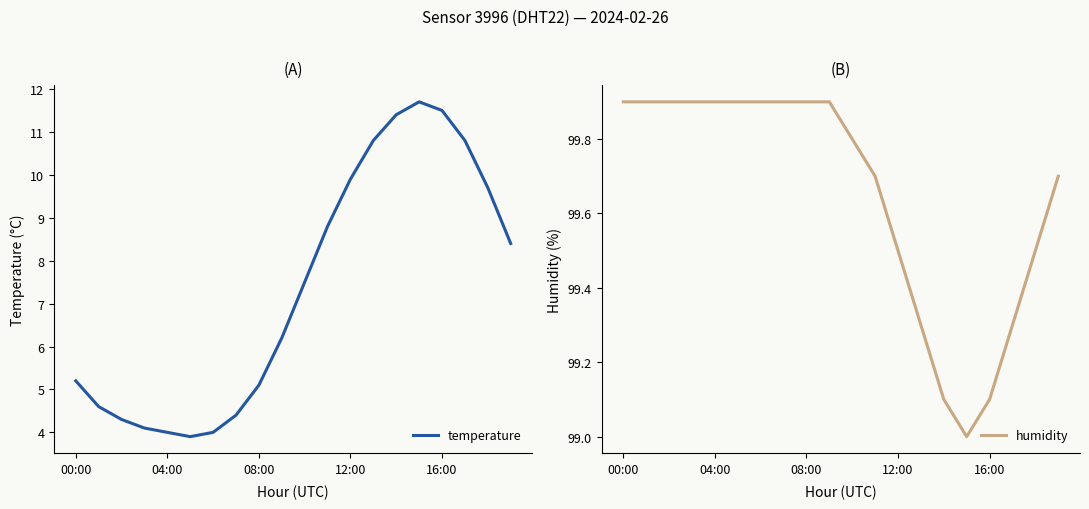

How many lines are shown in the chart?

2